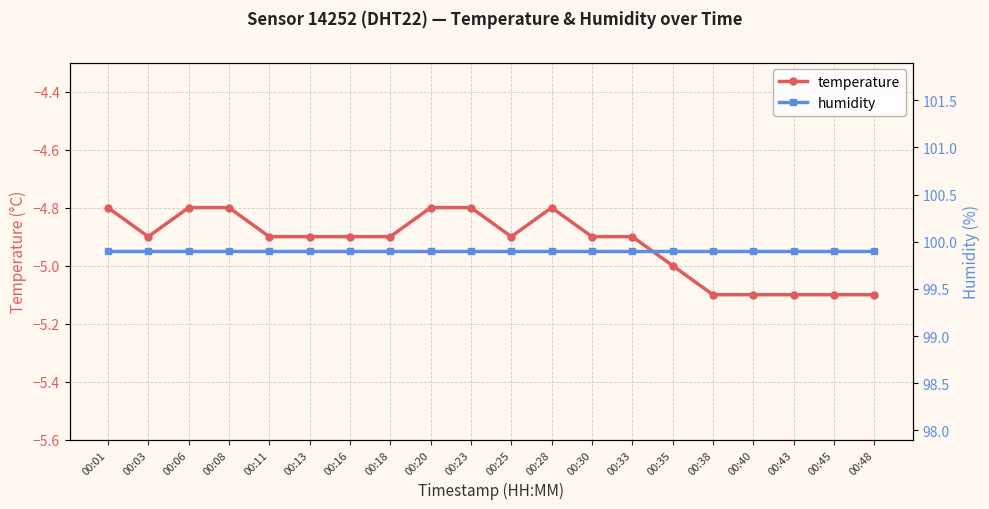

Count the number of categories in the chart.

20